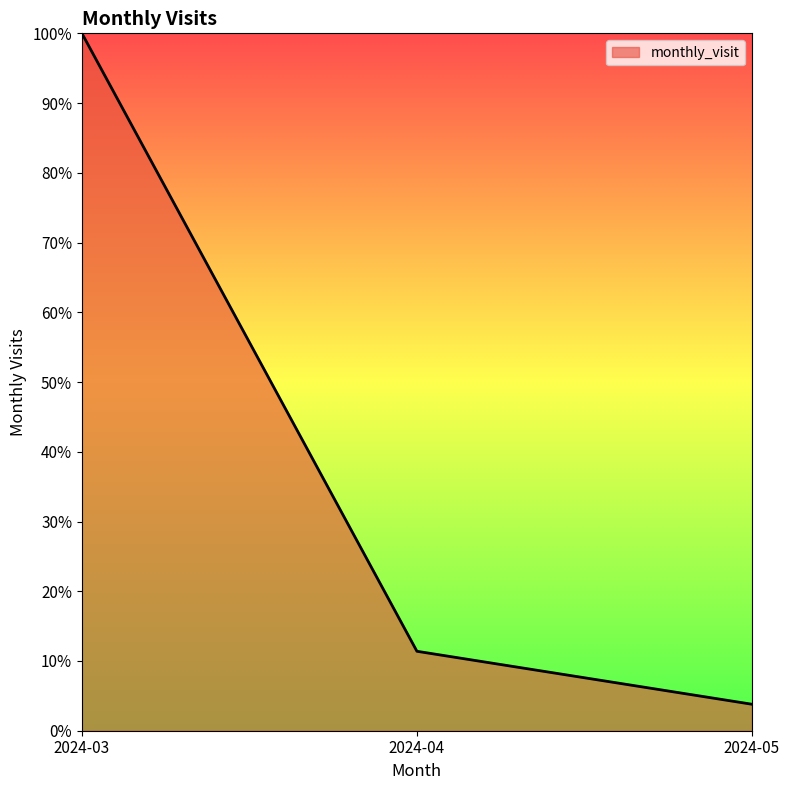

What is the change in value from 2024-04 to 2024-05?

-7.6